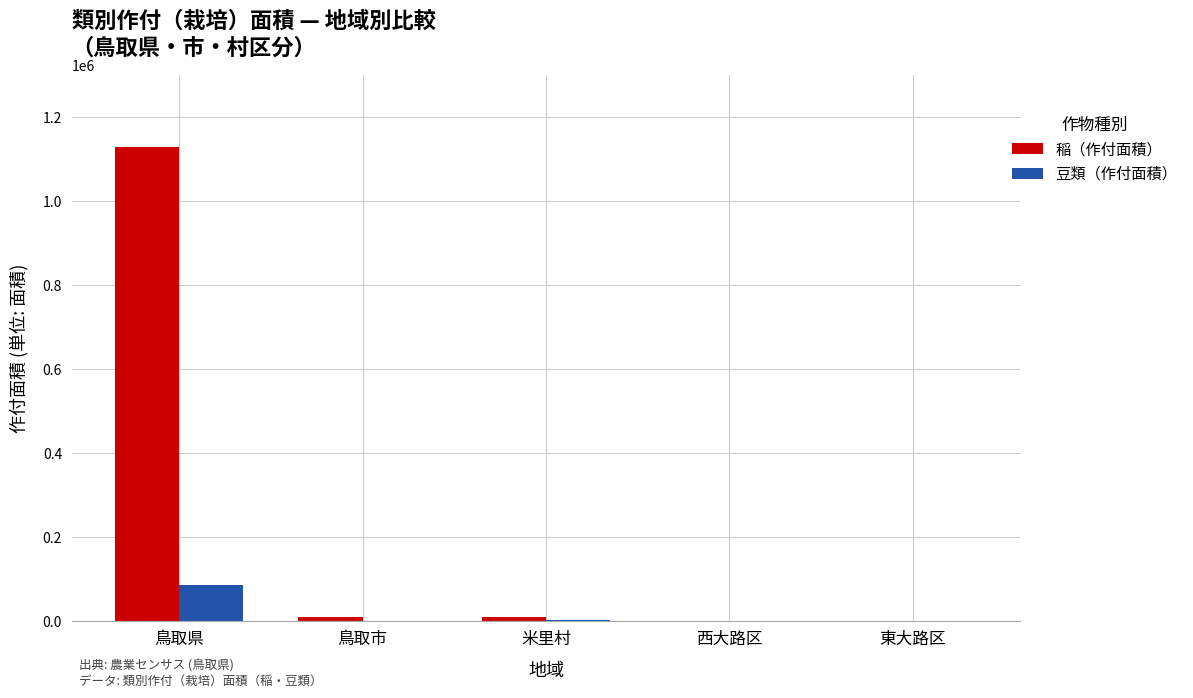

What is the total value across all series at 鳥取県?

1216735